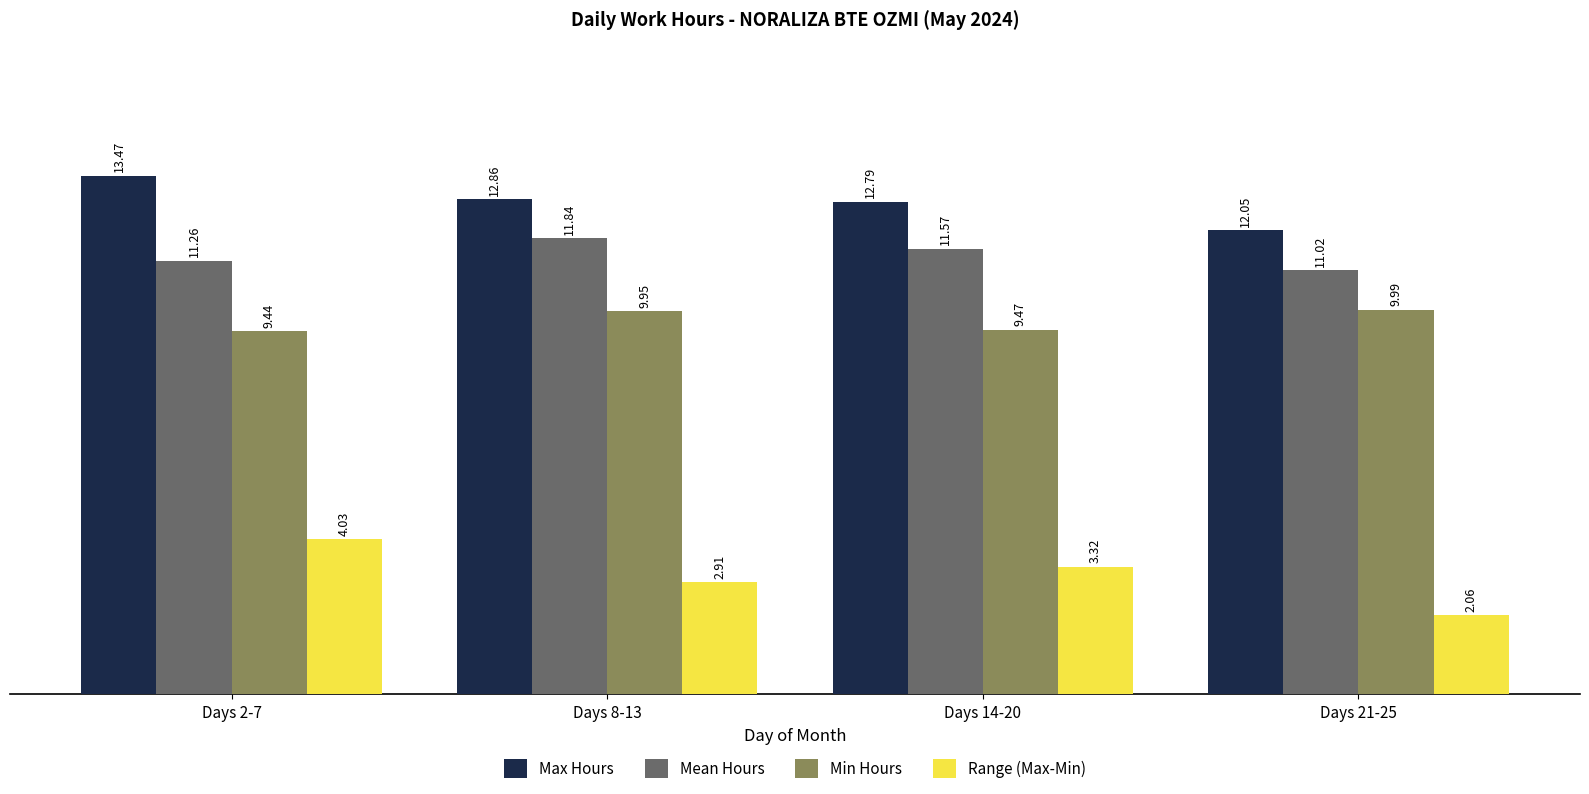

What is the highest value of the Max Hours series?

13.5